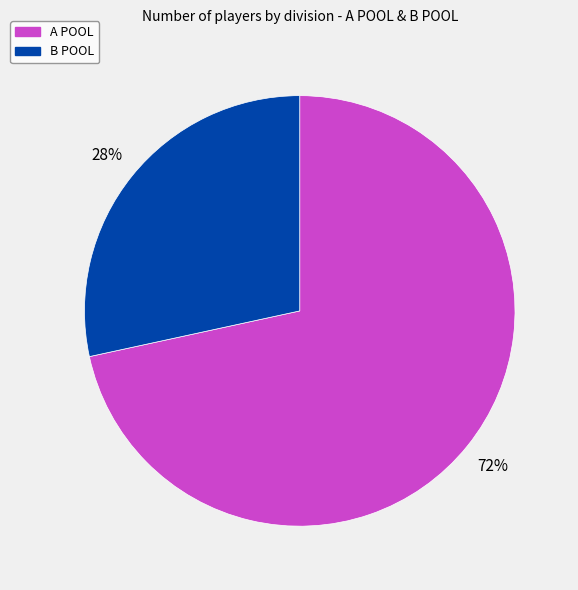

Is there any slice that represents more than half of the pie?

Yes